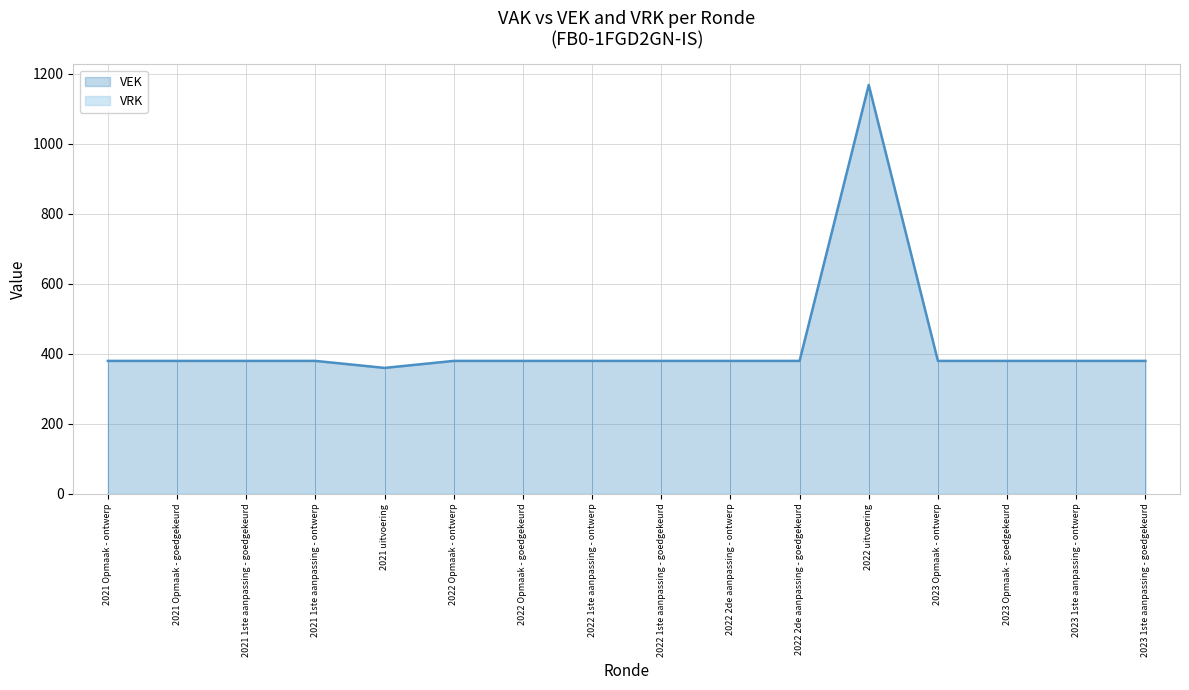

Is it true that the value at 2021 uitvoering is 564?

False